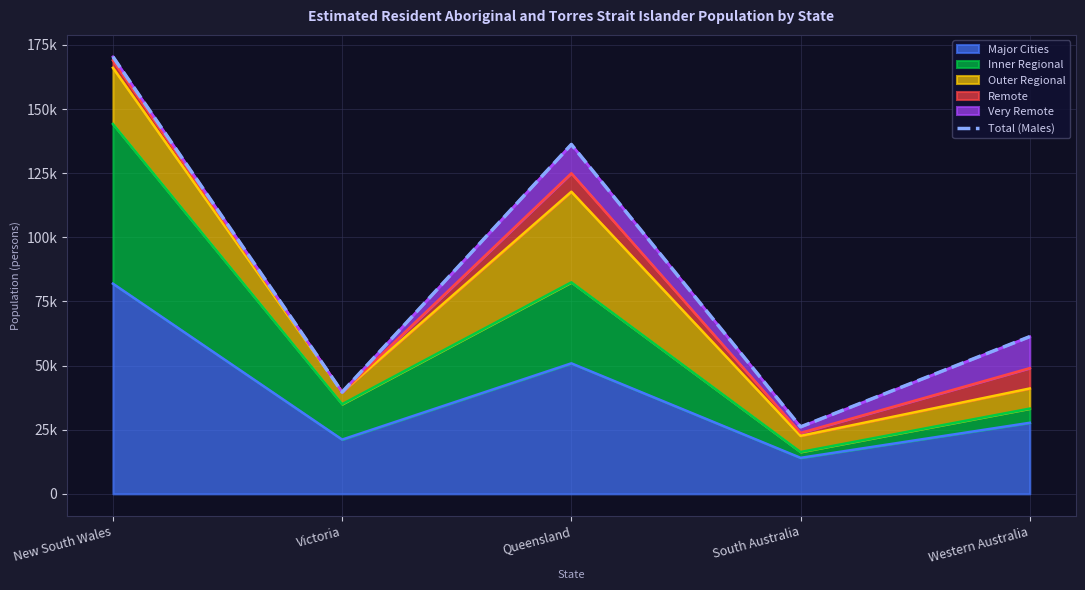

What is the difference between the maximum and minimum values?

144299